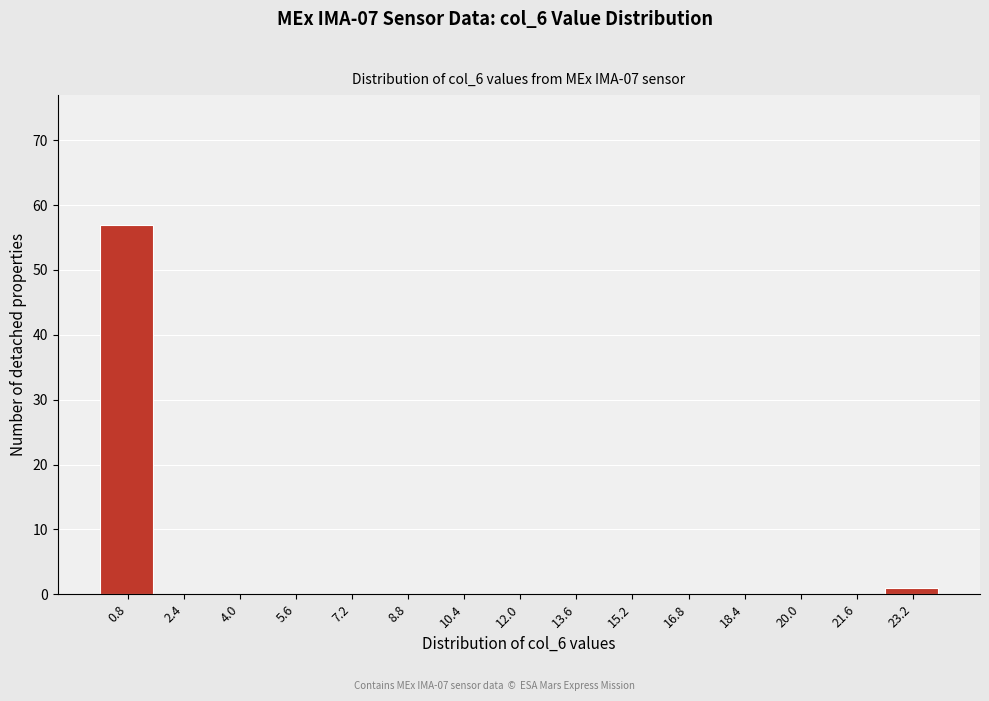

What is the height of the bar covering 22.4 to 24.0 on the x-axis? The values are not printed on the chart, so give them approximately, as read against the axis.

1